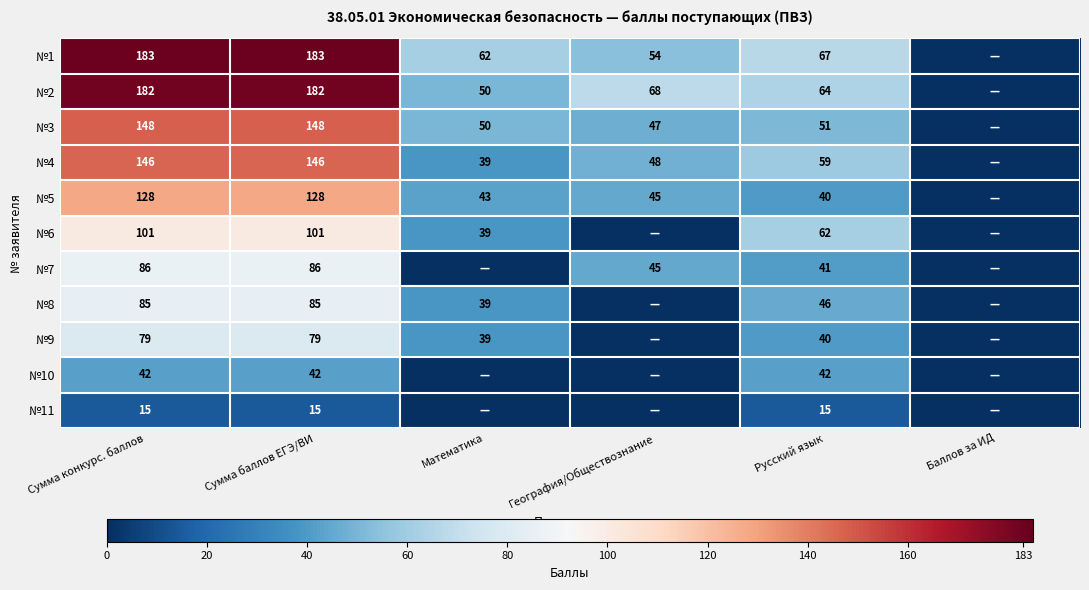

At Сумма баллов ЕГЭ/ВИ, list the series in order from largest to smallest.

№1, №2, №3, №4, №5, №6, №7, №8, №9, №10, №11